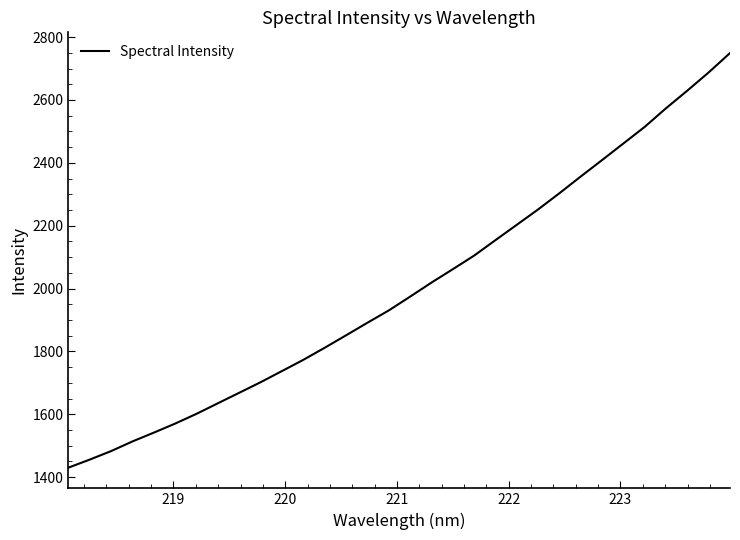

What is the greatest value displayed?

2749.4